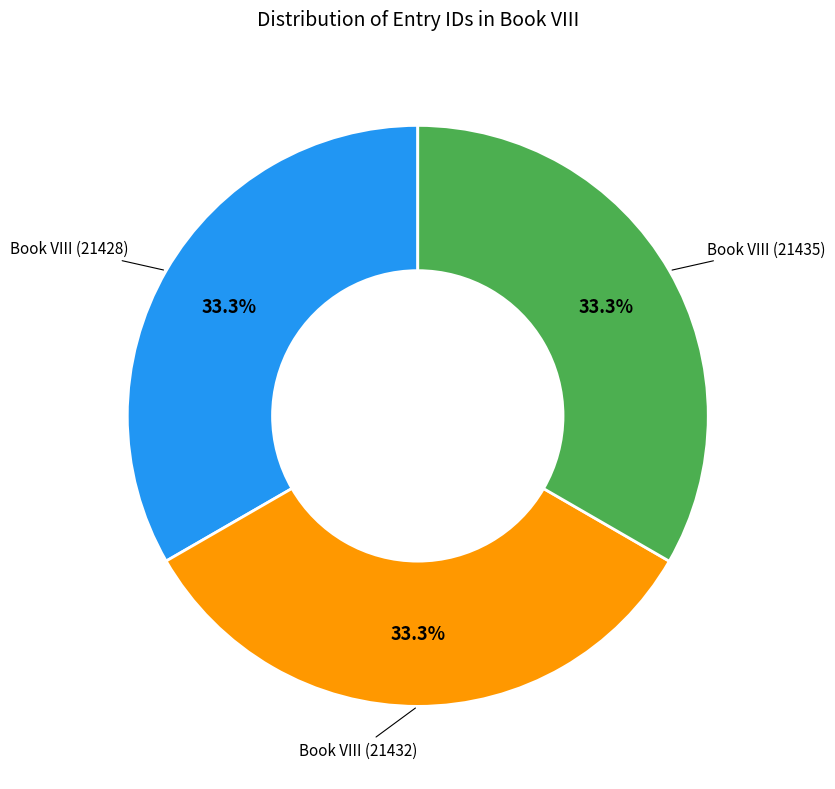

How many slices are in this pie chart?

3